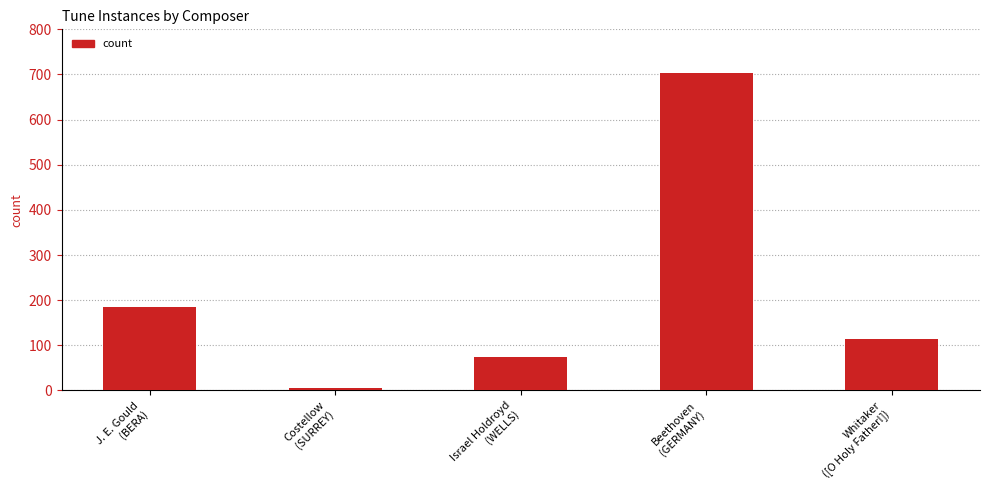

At which label does the data first exceed 114?

J. E. Gould
(BERA)